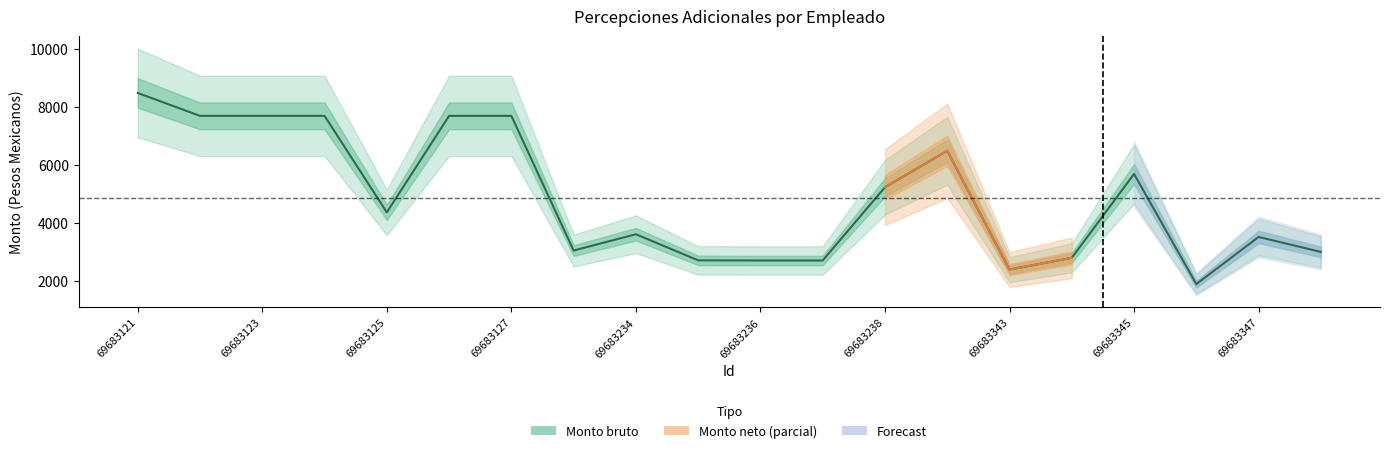

Reading left to right, transcribe all the data shown in this chart.

8490.0	7701.4	7701.4	7701.4	4375.7	7701.4	7701.4	3060.0	3621.4	2721.4	2717.1	2717.1	5241.4	6497.1	2404.3	2807.1	5700.0	1902.9	3527.1	3012.9